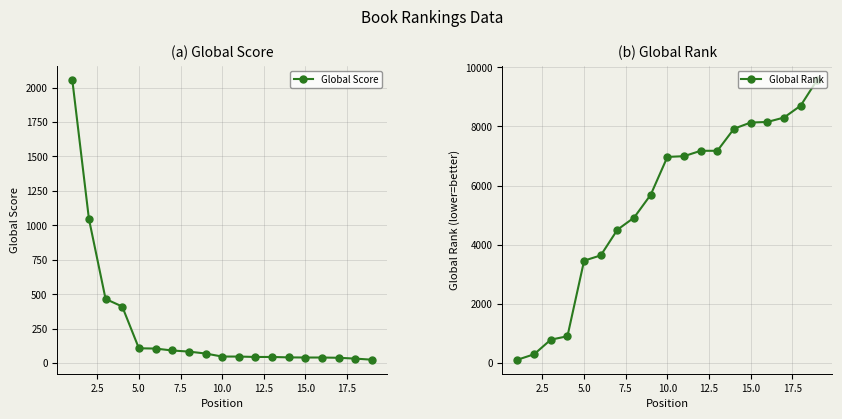

What is the highest value of the Global Score series?

2057